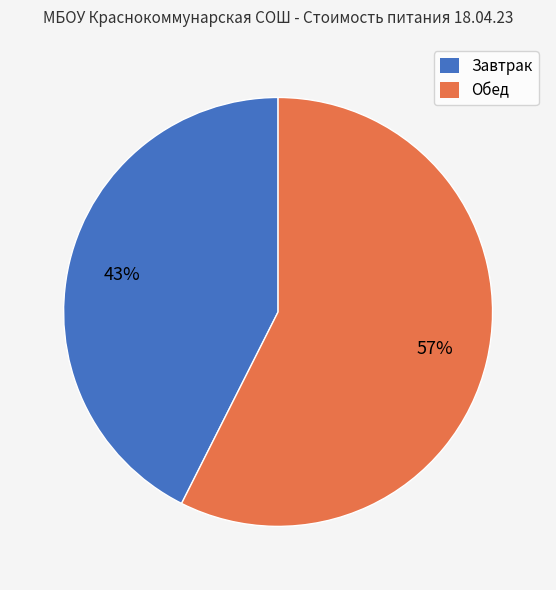

What is the smallest slice in the pie chart?

Завтрак